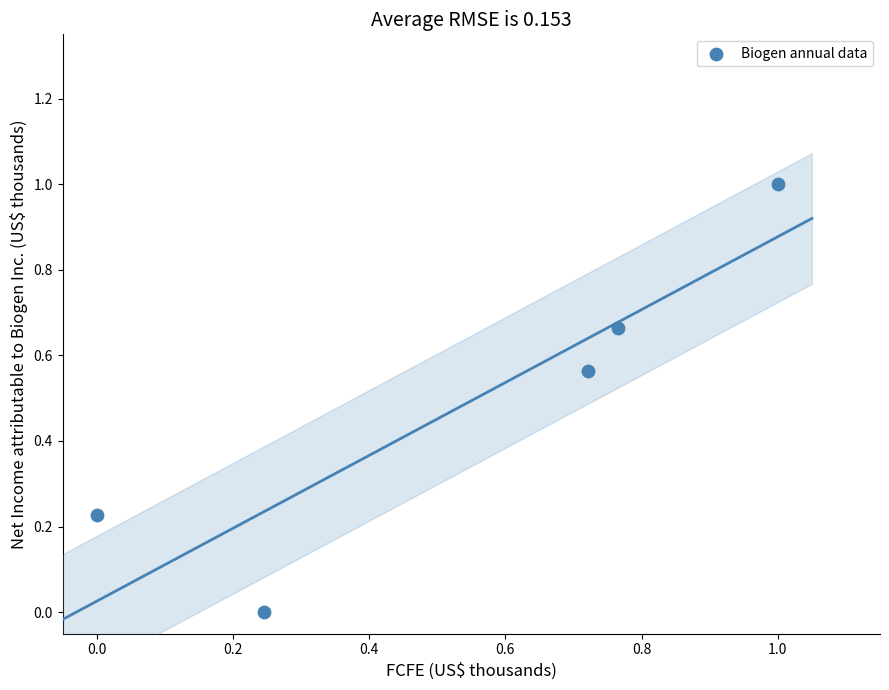

What is the average Y value?

0.5